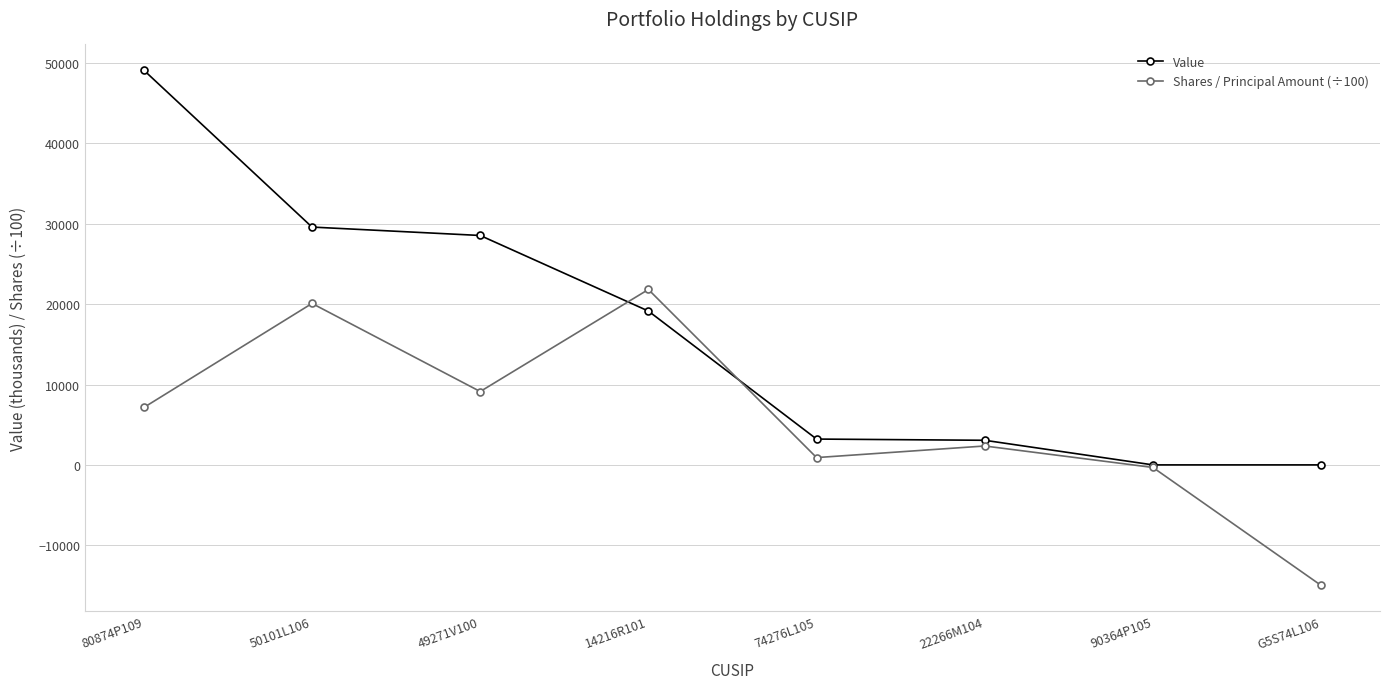

Which series changed the most between 74276L105 and G5S74L106?

Shares / Principal Amount (÷100)